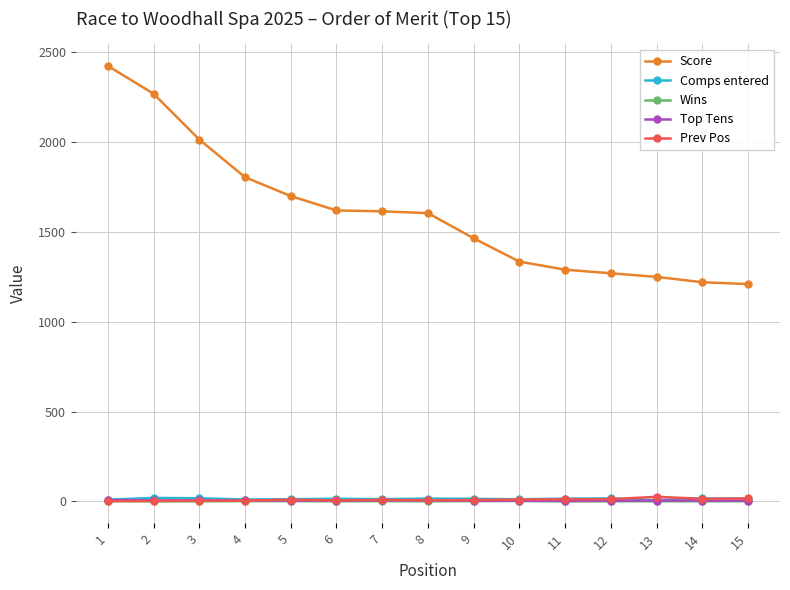

True or false: Prev Pos and Score intersect in this chart.

False